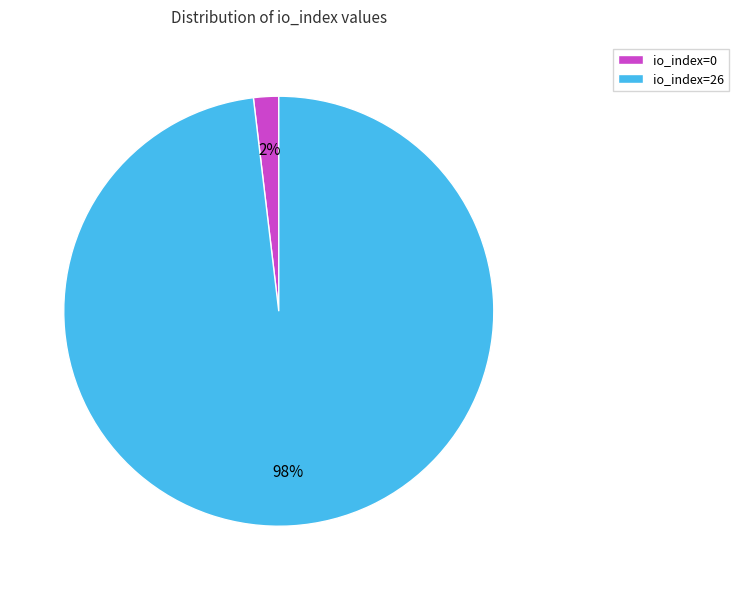

Count the number of slices in the pie.

2